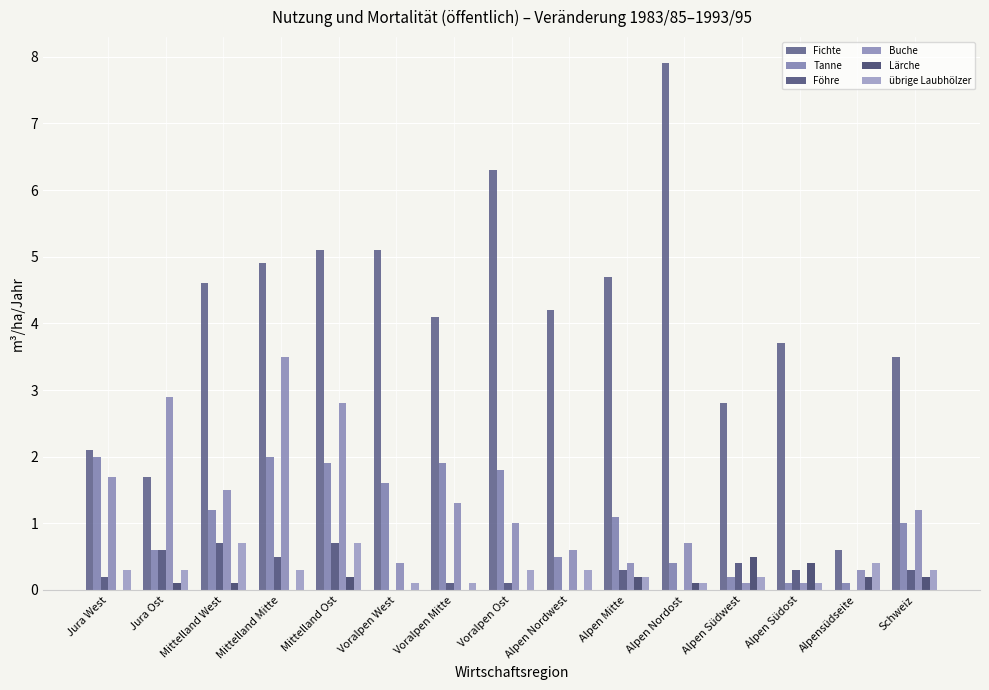

At how many categories does at least one series exceed 1?

14